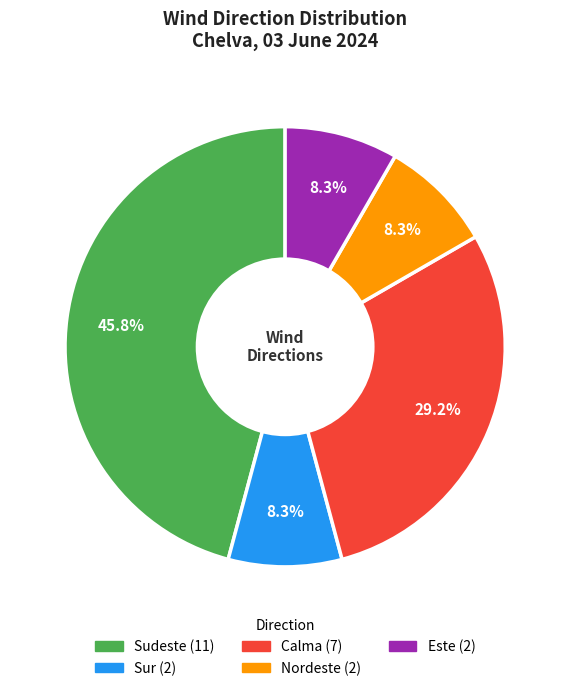

Does any single category account for the majority?

No